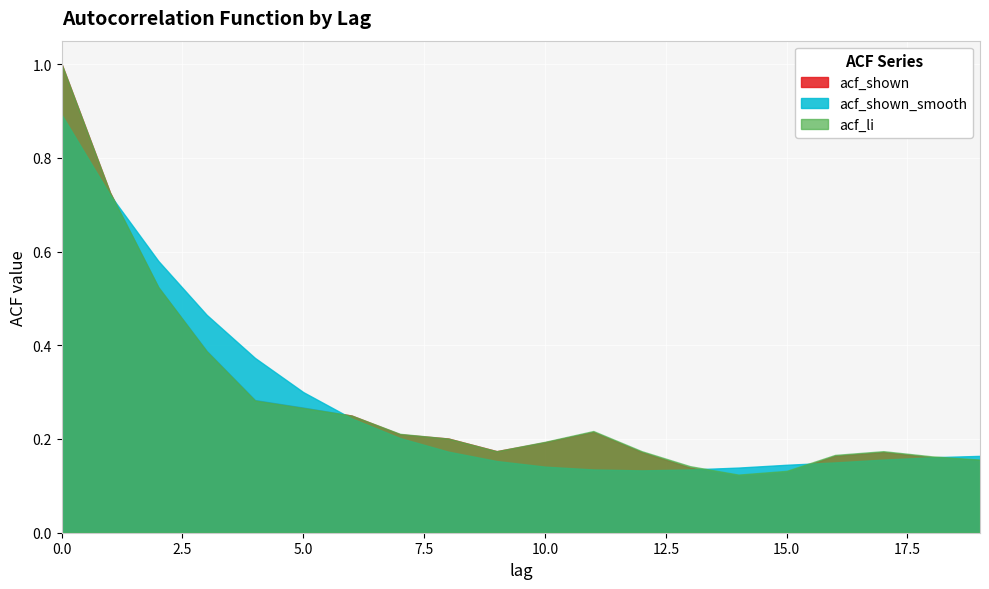

Between 3 and 19, which is larger?

3